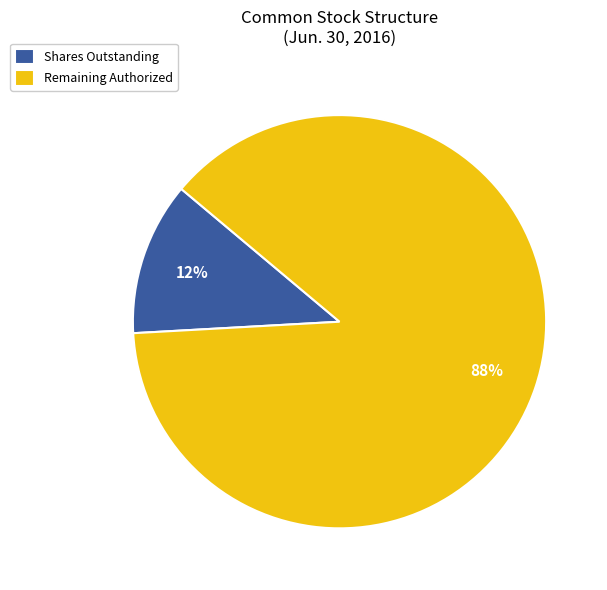

How many segments does this pie chart have?

2